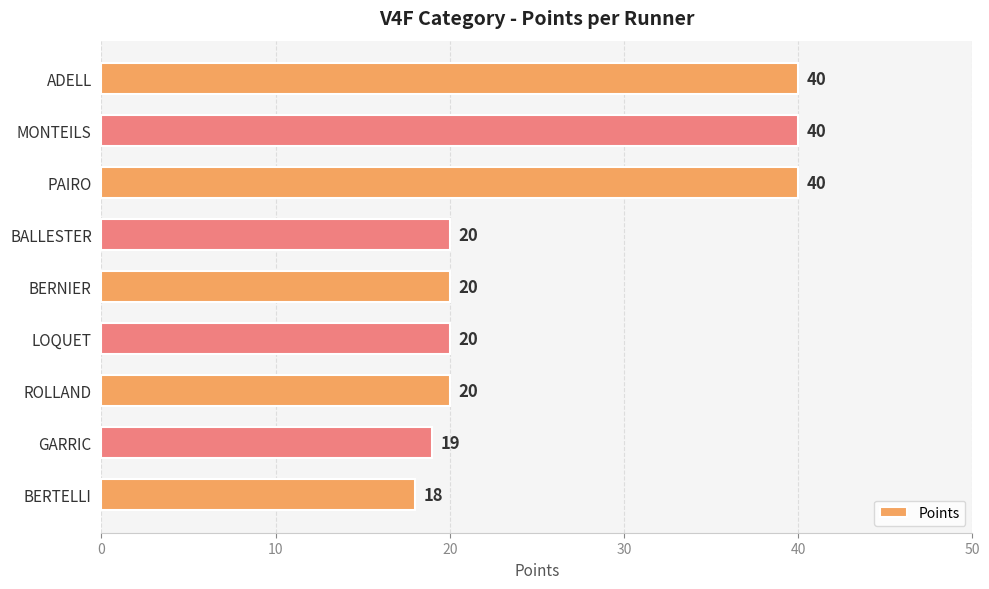

The chart shows a value of 40 at MONTEILS. True or false?

True